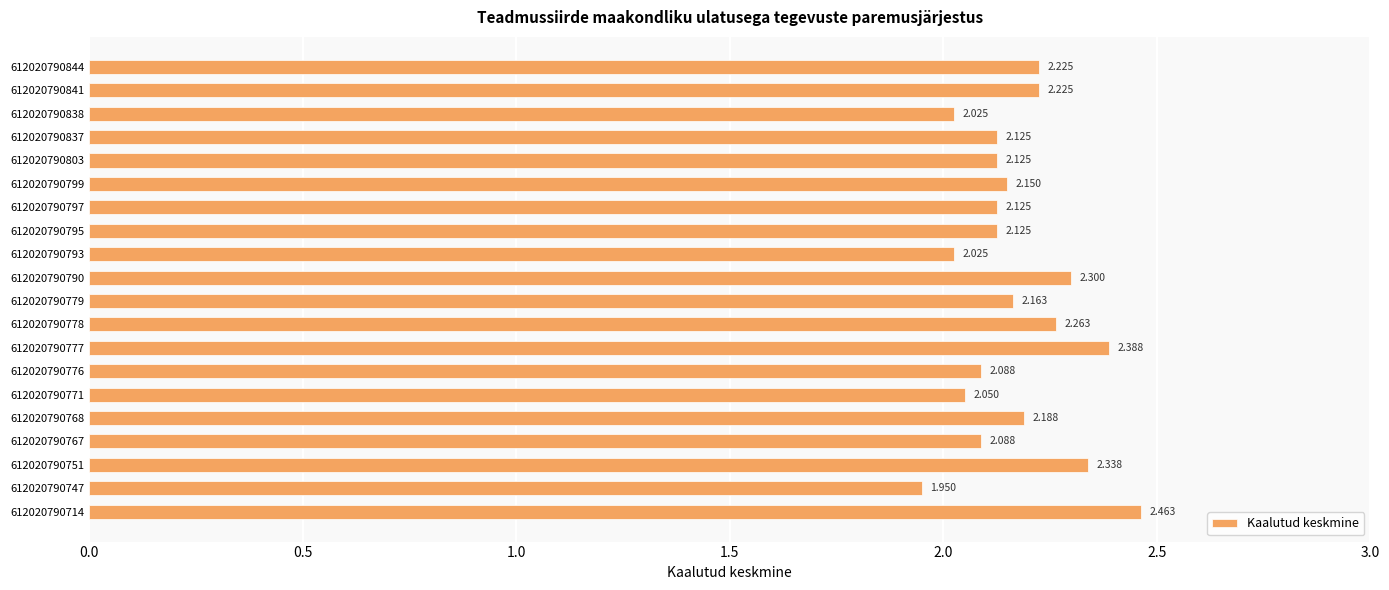

Which category has the lowest value across all series?

612020790747